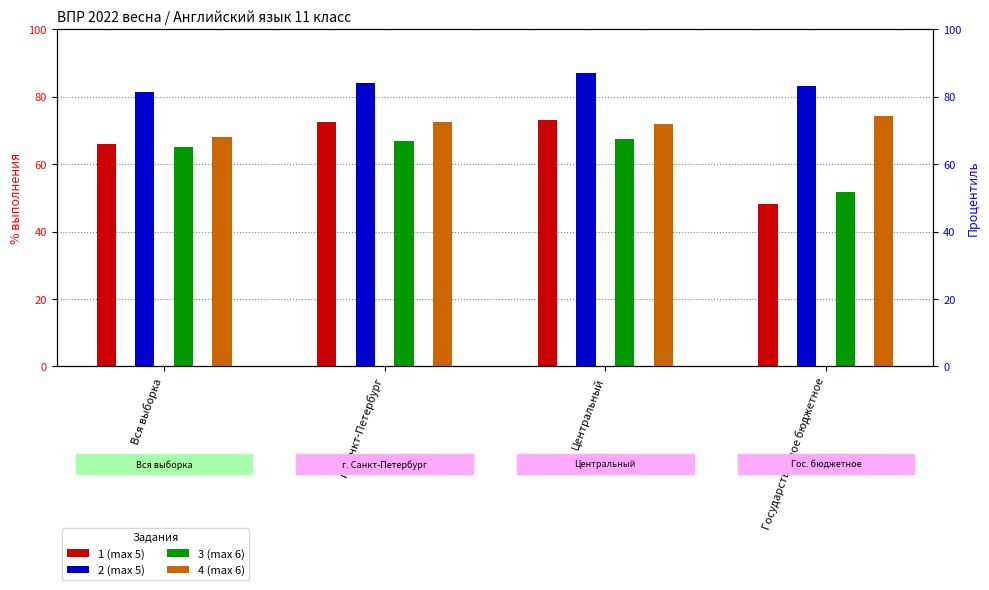

What is the spread (max minus min) of values at Вся выборка?

16.3